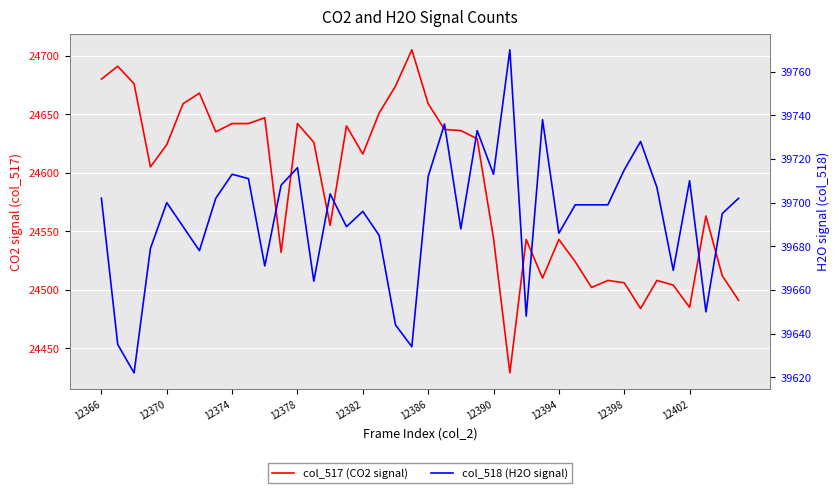

What is the sum of all col_517 (CO2 signal) values?

983527